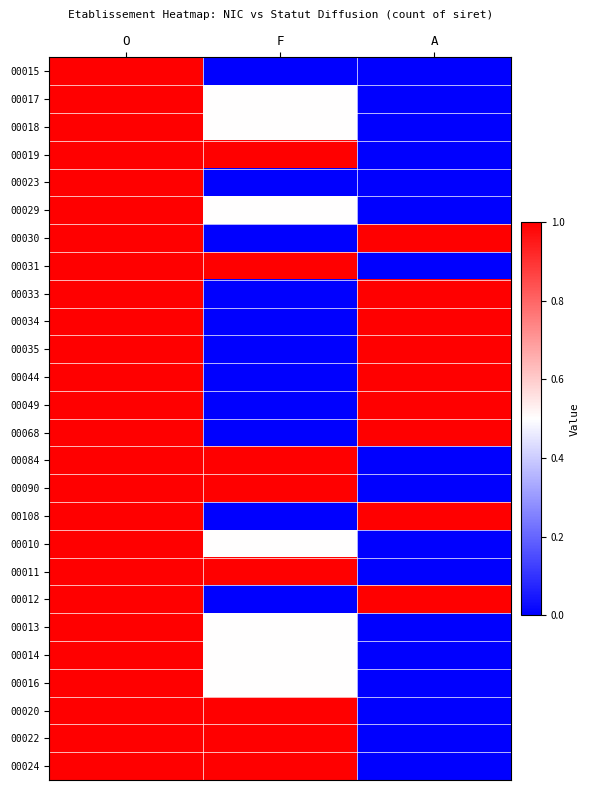

Rank the series at F from highest to lowest value.

00019, 00031, 00084, 00090, 00011, 00020, 00022, 00024, 00017, 00018, 00029, 00010, 00013, 00014, 00016, 00015, 00023, 00030, 00033, 00034, 00035, 00044, 00049, 00068, 00108, 00012